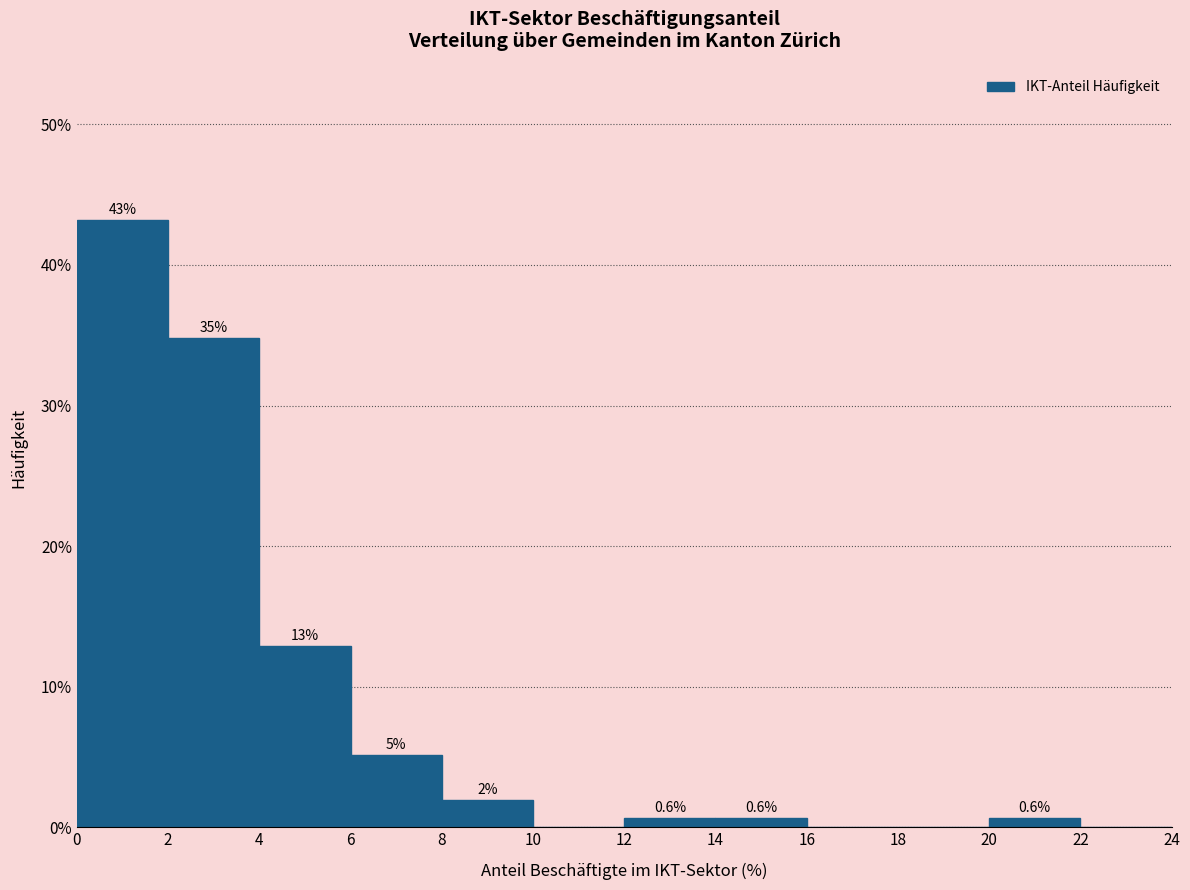

Over which range of the x-axis is the bar tallest?

0 to 2